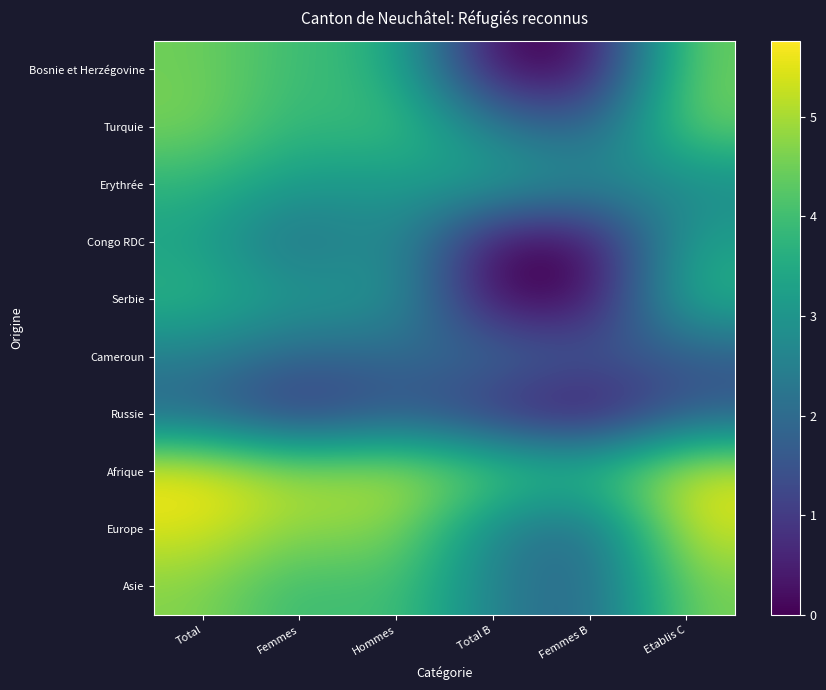

At Femmes, list the series in order from smallest to largest.

Russie, Cameroun, Congo RDC, Serbie, Erythrée, Turquie, Asie, Bosnie et Herzégovine, Europe, Afrique